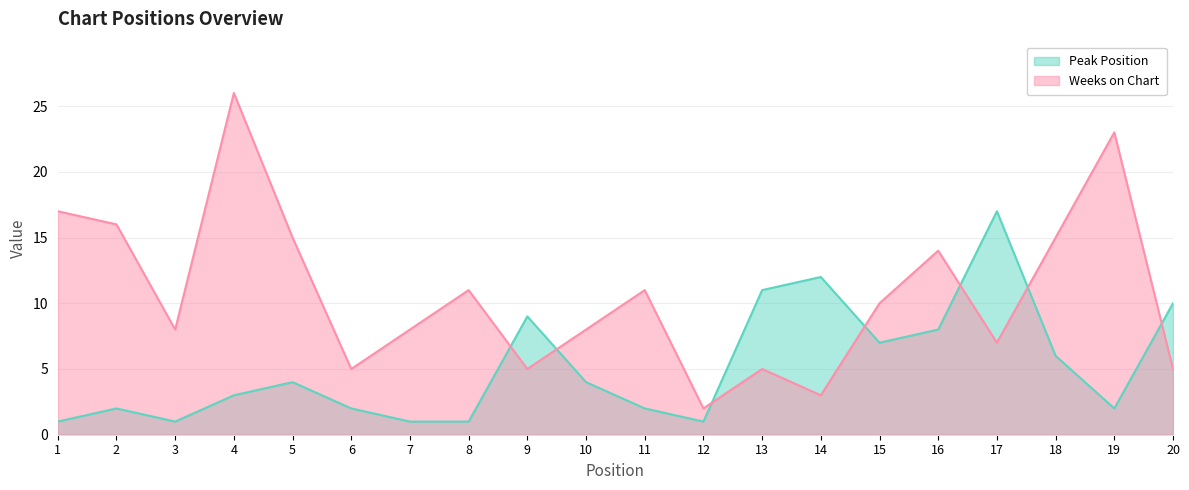

At which label is Weeks on Chart closest to 14?

16